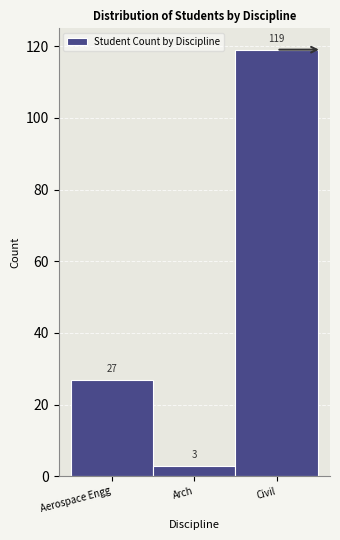

Reading left to right, extract all data points from this chart.

27	3	119